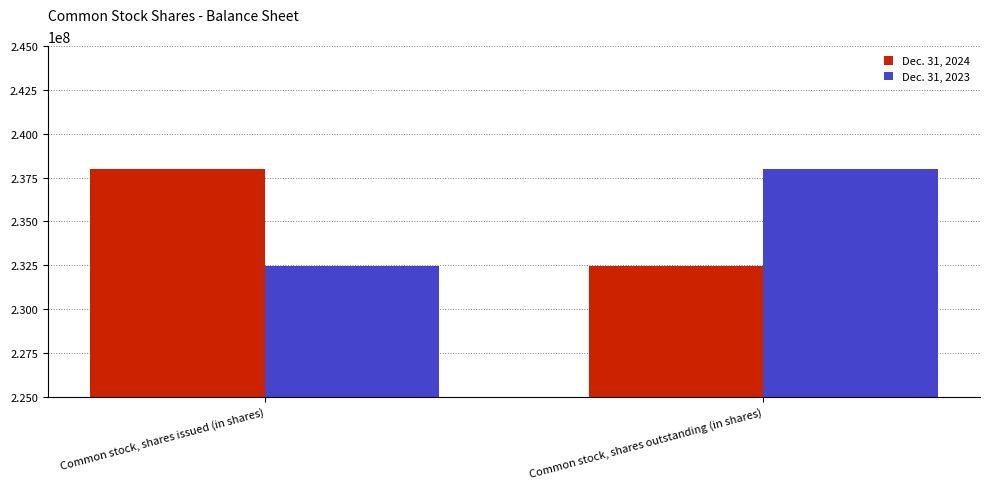

What is the total value across all series at Common stock, shares issued (in shares)?

470469015